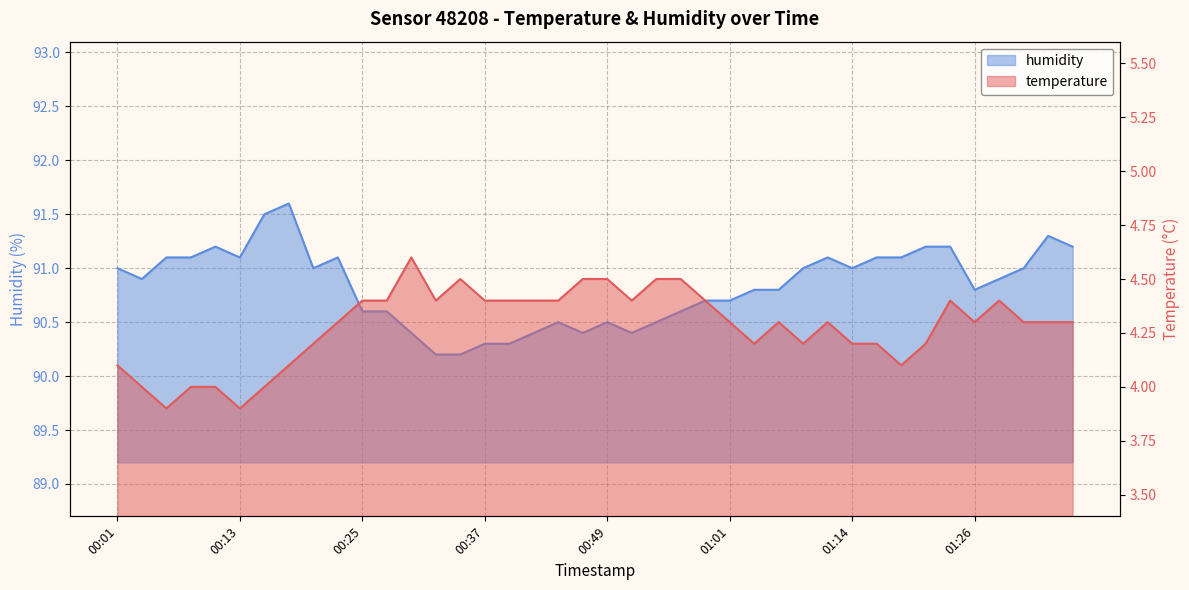

Count the number of data series in this chart.

2